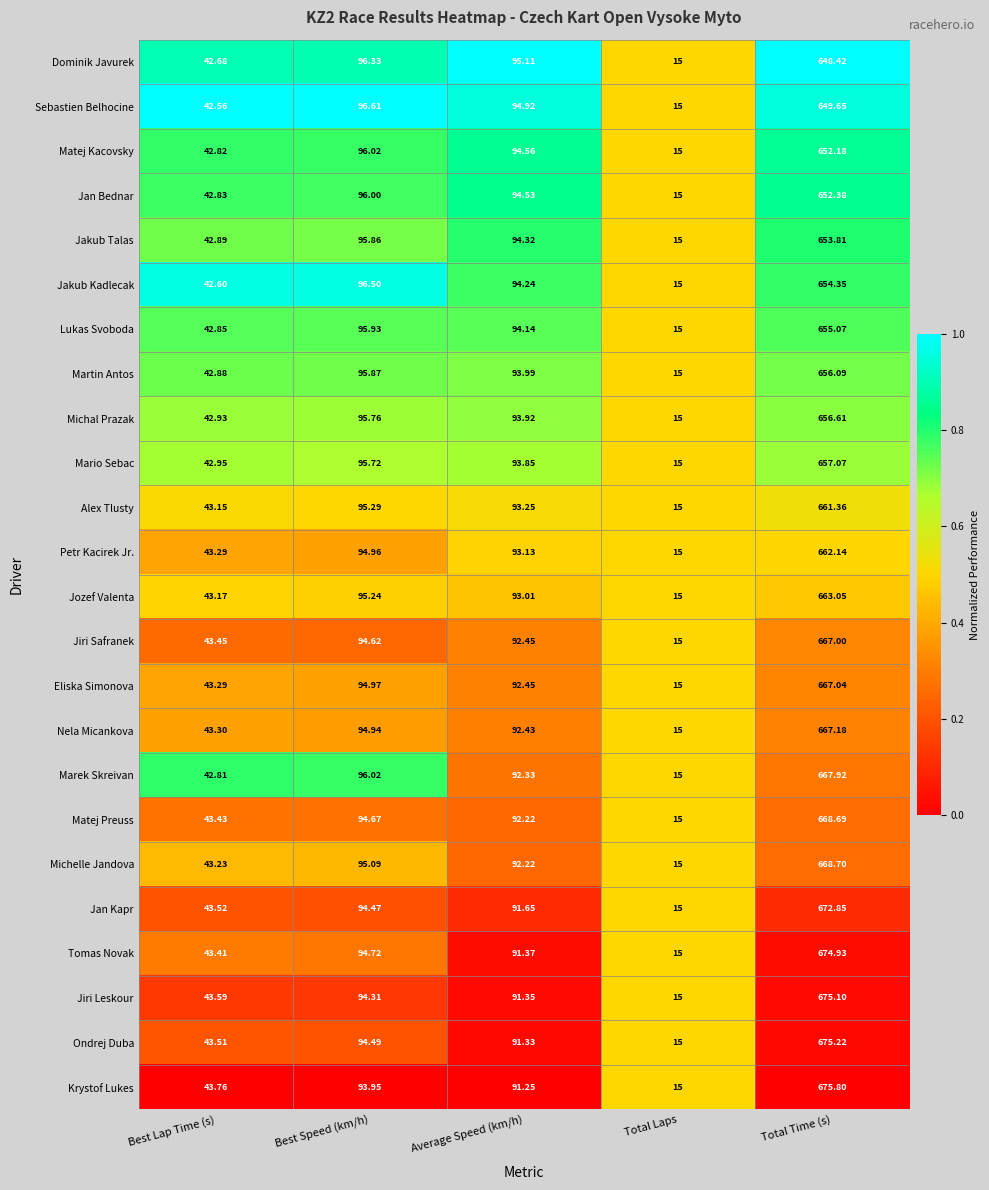

Which series has the widest spread of values?

Krystof Lukes